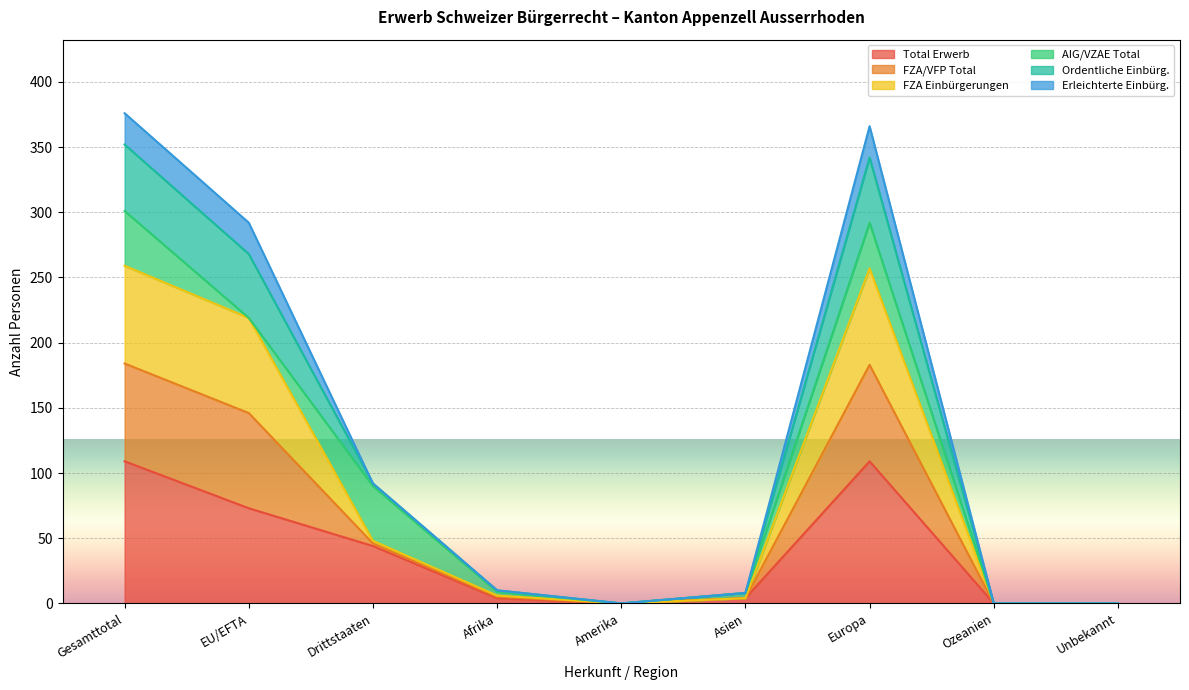

What is the value of the FZA Einbürgerungen point at the 3rd from the left?

46